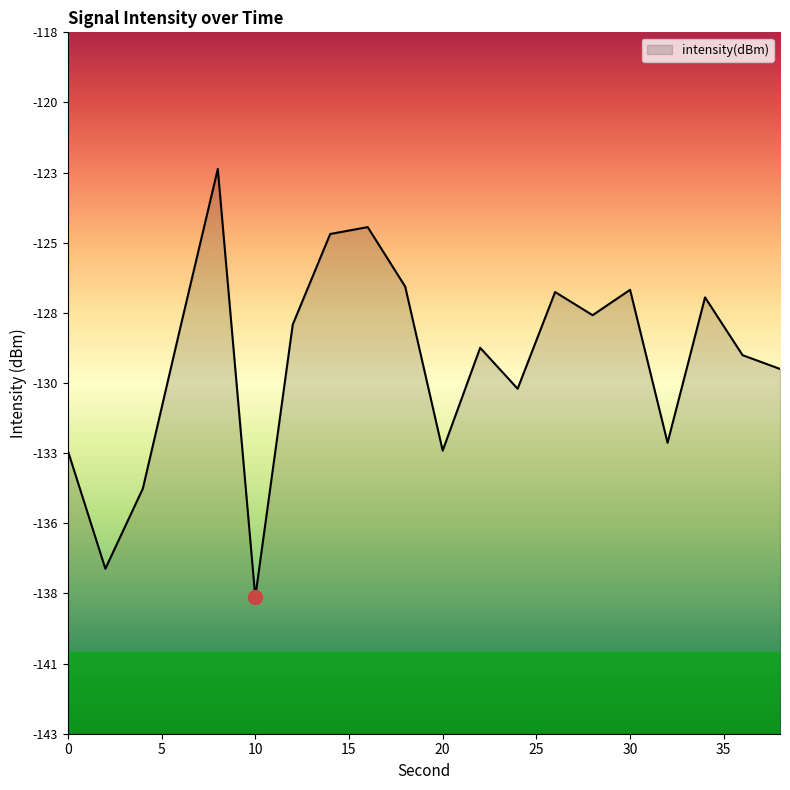

What is the sum of the values at 6 and 22?

-257.5